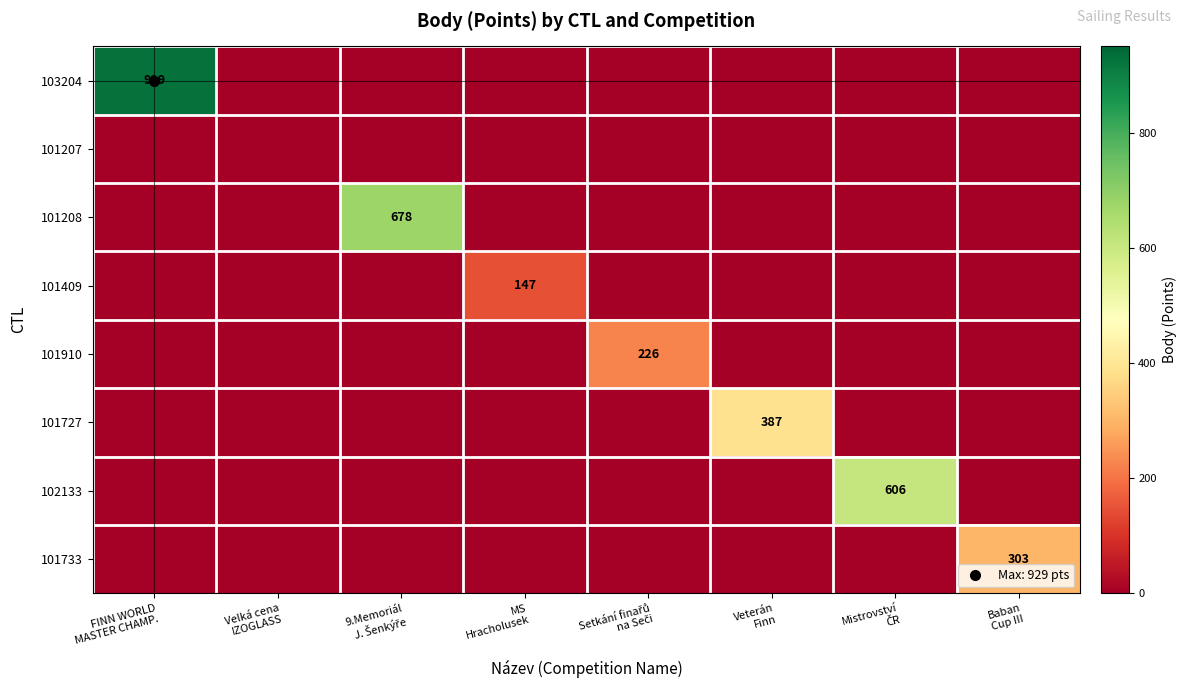

At how many categories does at least one series exceed 295?

5